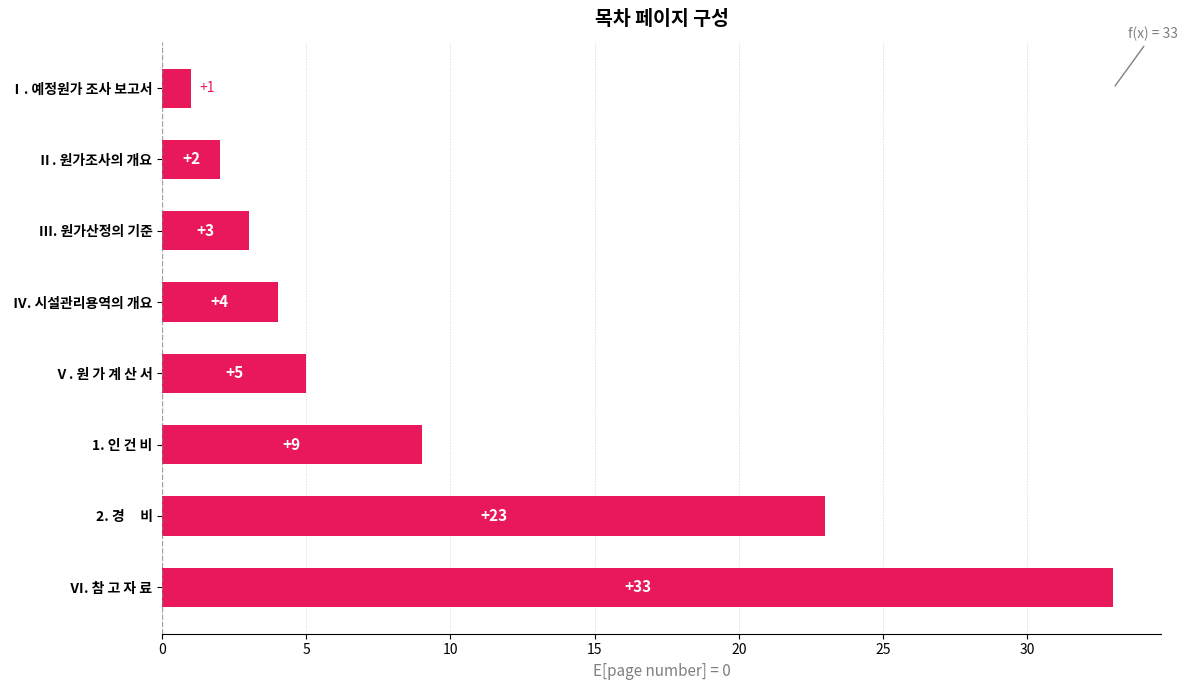

How many categories are shown in the chart?

8